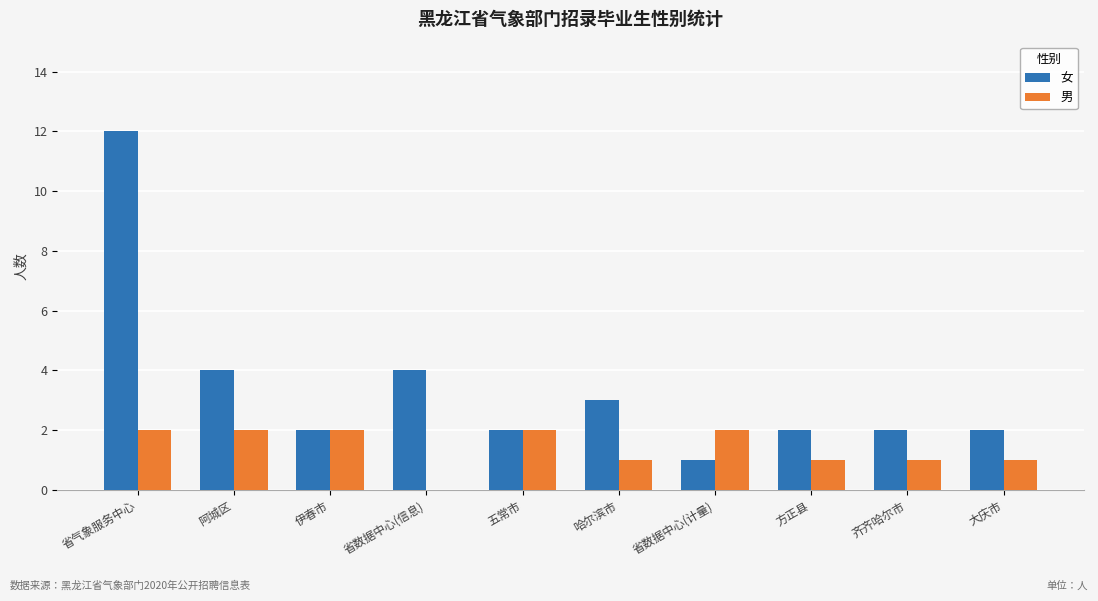

How many values in 男 are above zero?

9